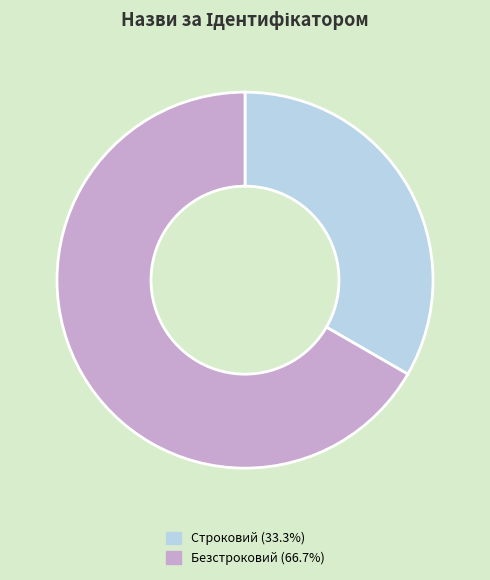

Rank the categories by value from lowest to highest.

Строковий, Безстроковий